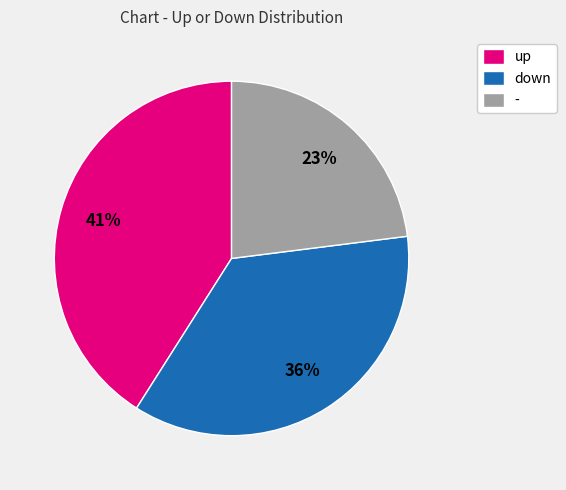

To the nearest percent, what is the difference between the largest and smallest slice percentages?

18%